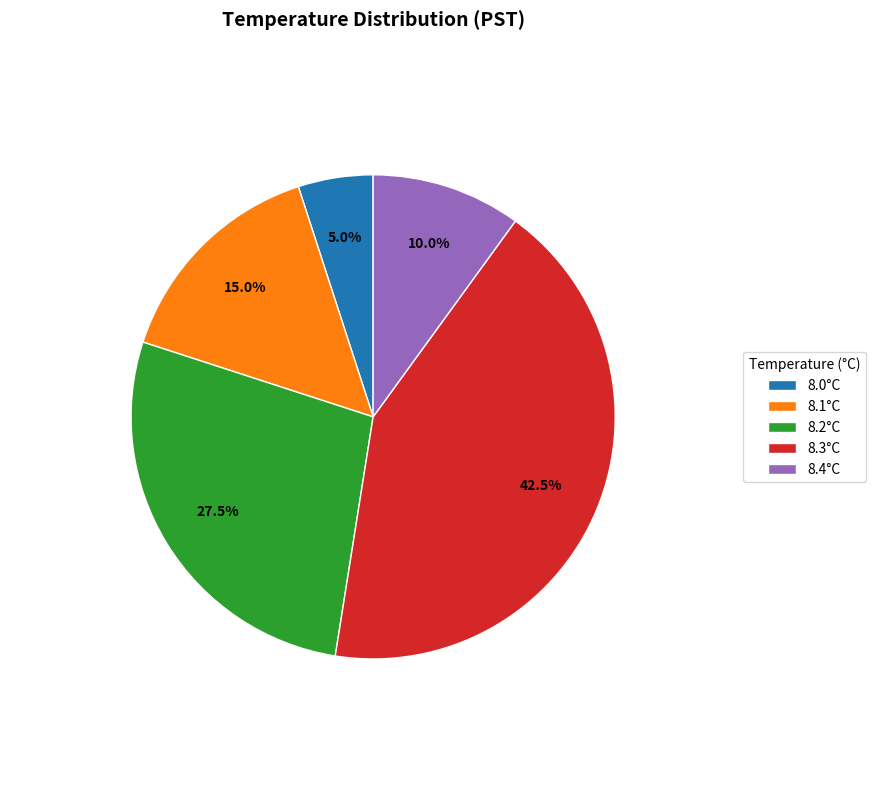

Which category has the biggest portion of the pie?

8.3°C